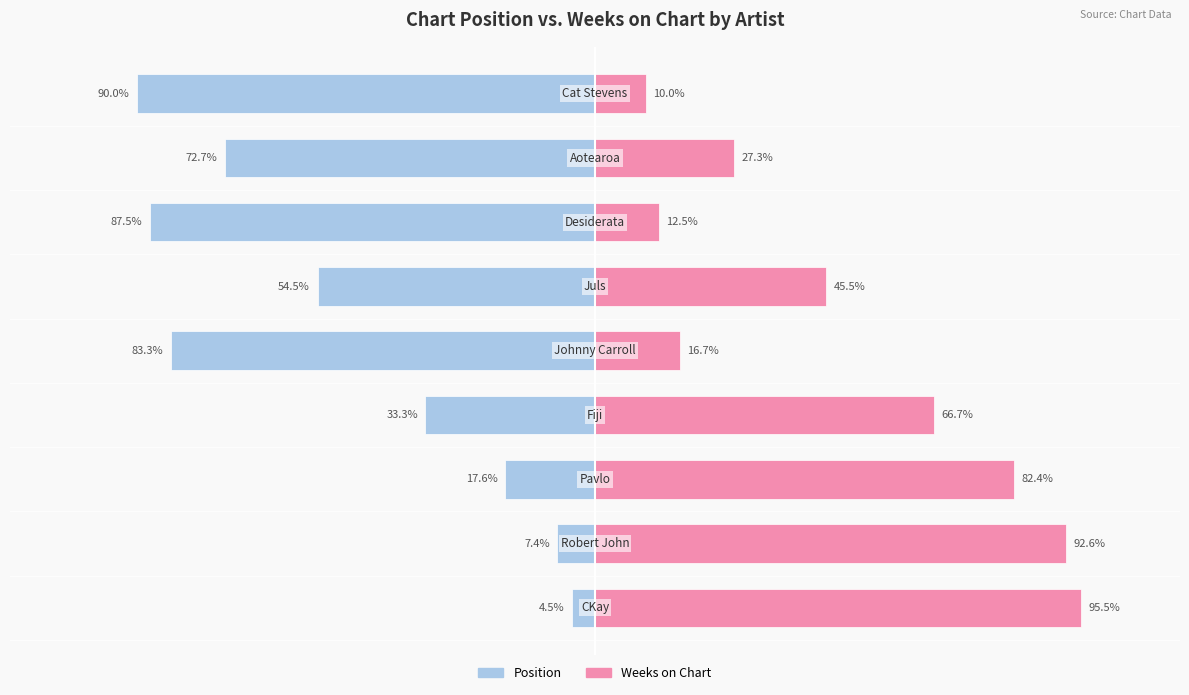

What are all the series names shown in the legend?

Position, Weeks on Chart